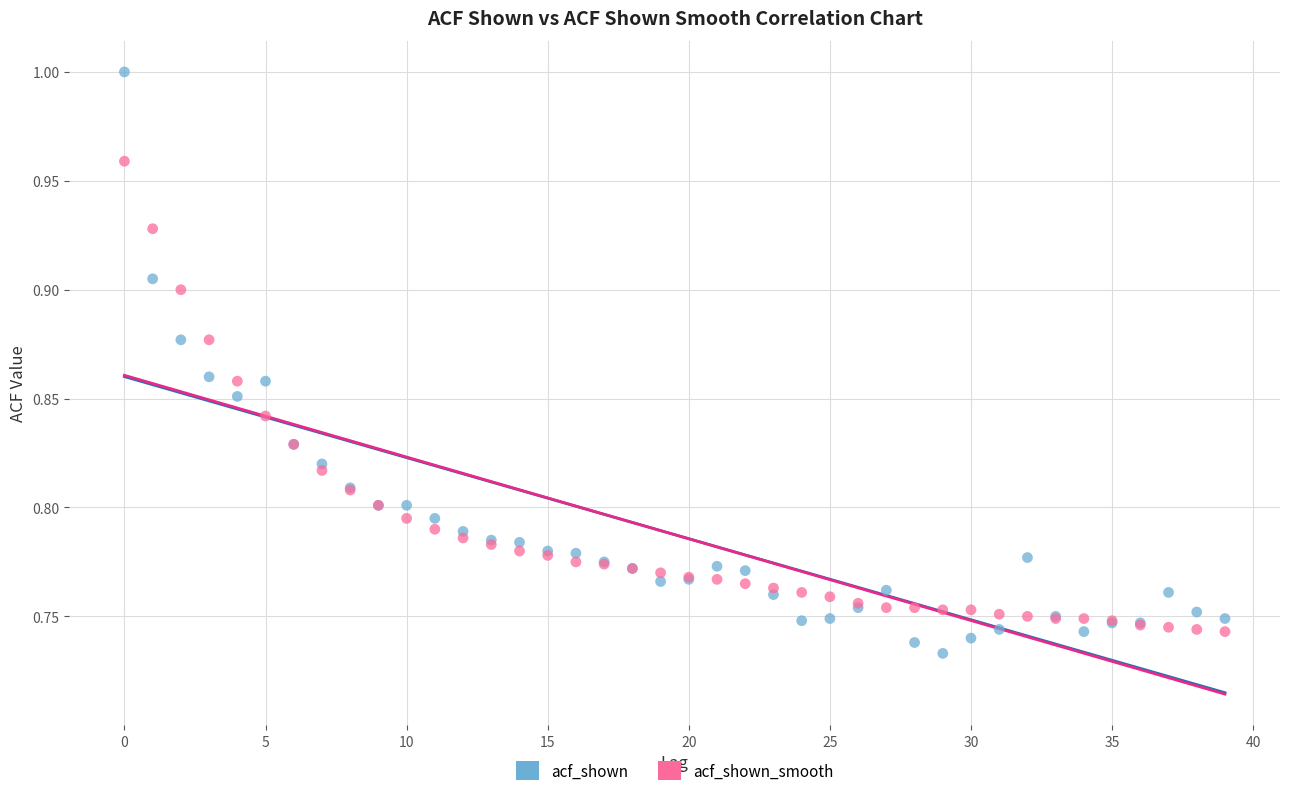

Which series has the widest spread of Y values?

acf_shown